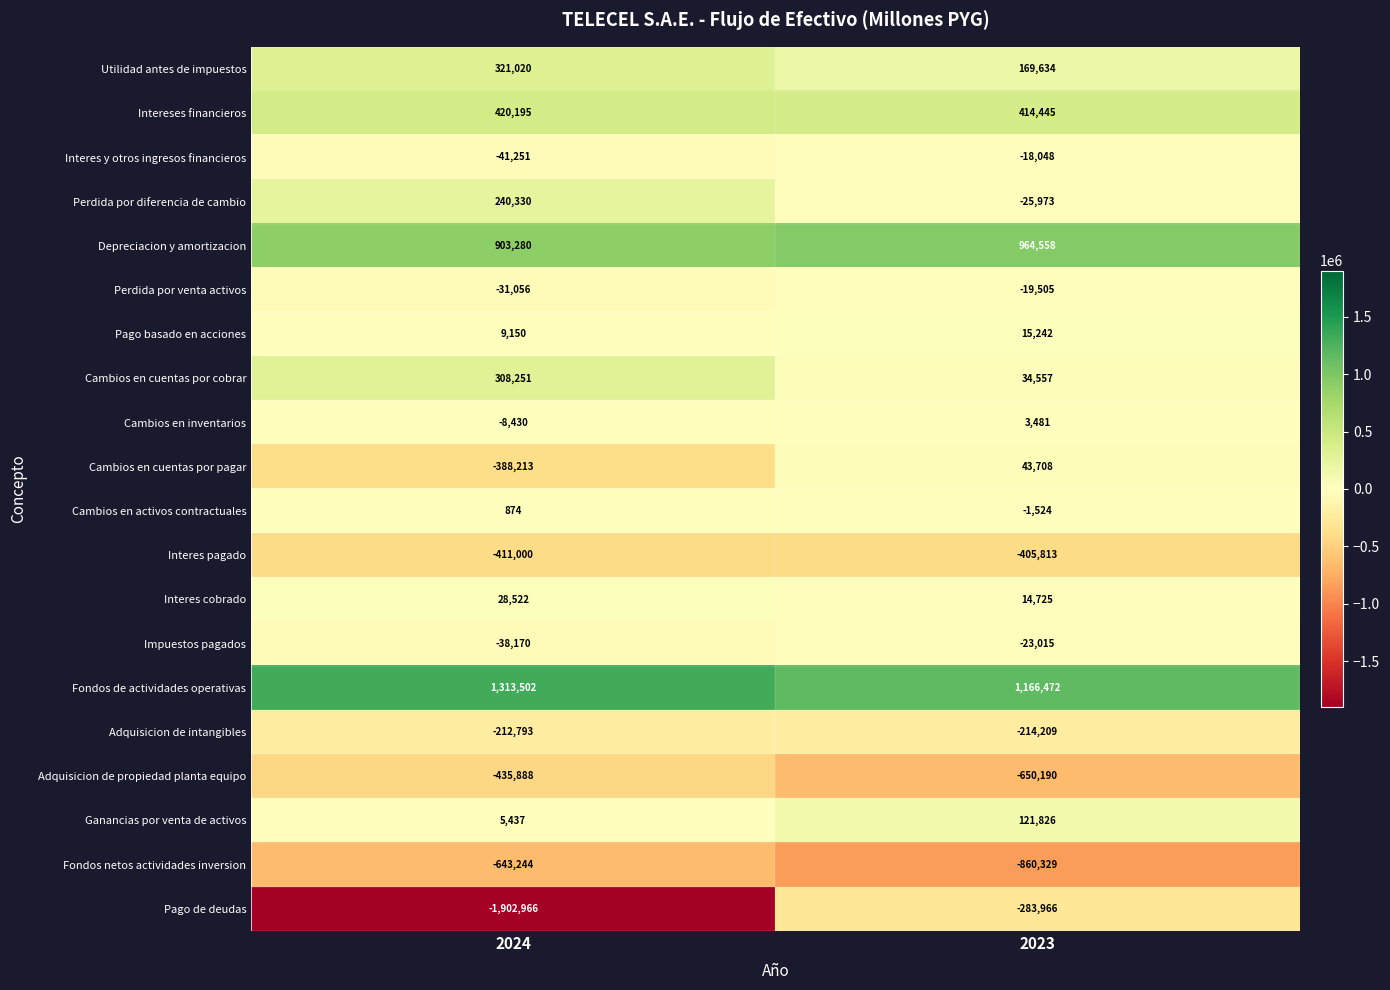

Between 2024 and 2023, which series saw the biggest shift?

Pago de deudas